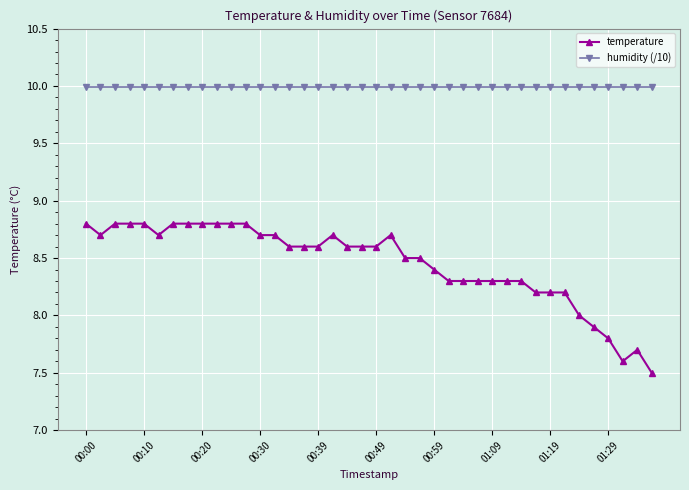

What is the average value of the humidity (/10) series?

10.0